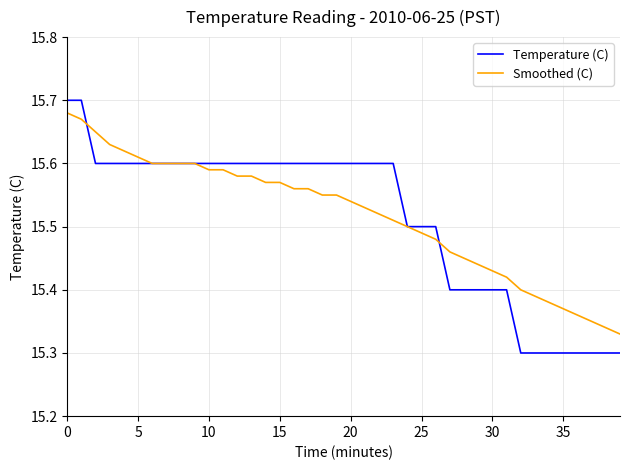

Which series has the largest range (max minus min)?

Temperature (C)